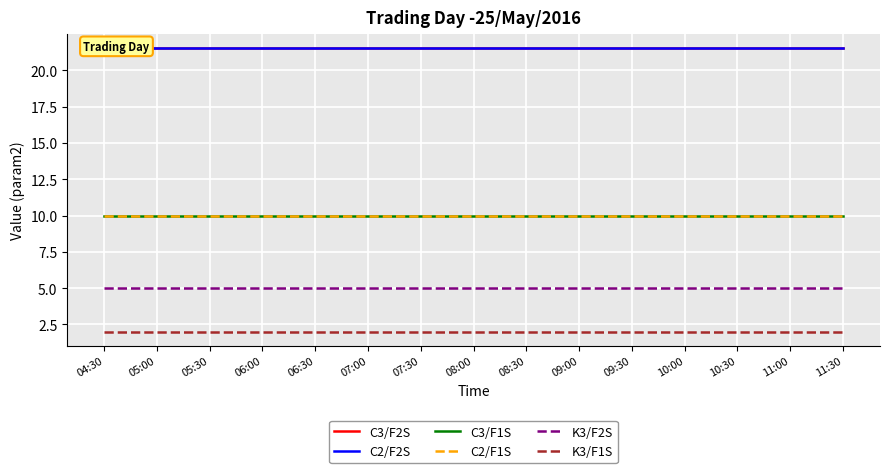

The C2/F2S series shows 21.5 at 08:30. True or false?

True